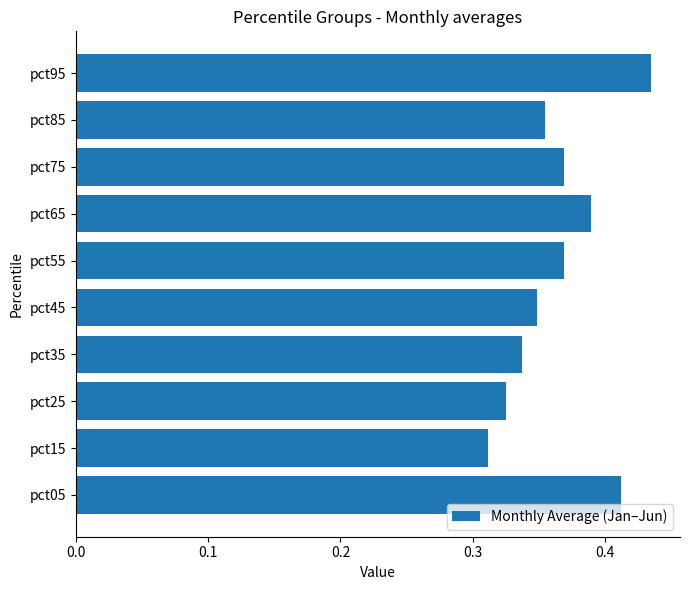

The chart shows a value of 0.7 at pct95. True or false?

False